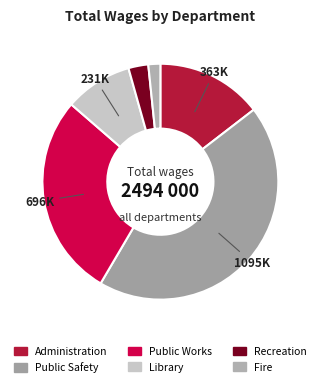

Count the number of slices in the pie.

6